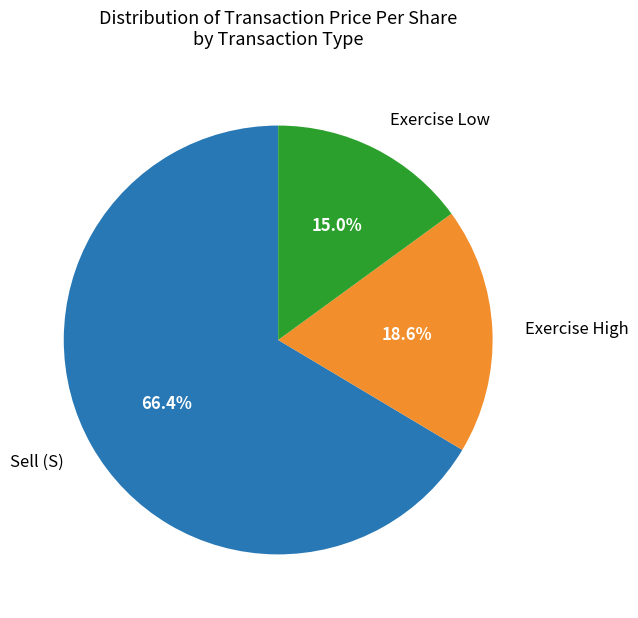

What percentage do Exercise High and Exercise Low together represent?

33.6%